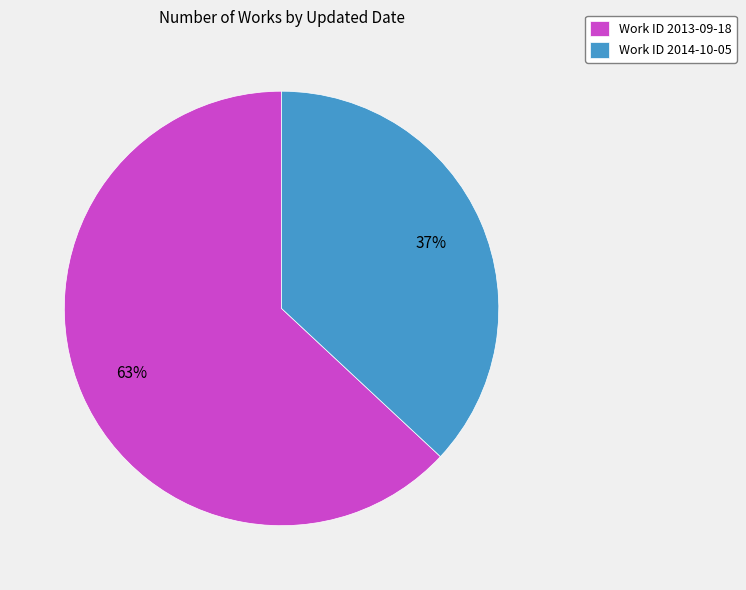

To the nearest percent, what percentage of the pie is Work ID 2013-09-18?

63%